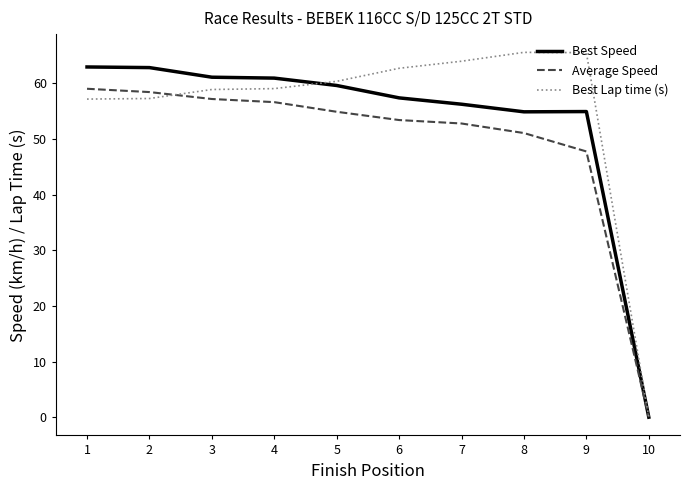

Which label corresponds to the smallest value in the chart?

10